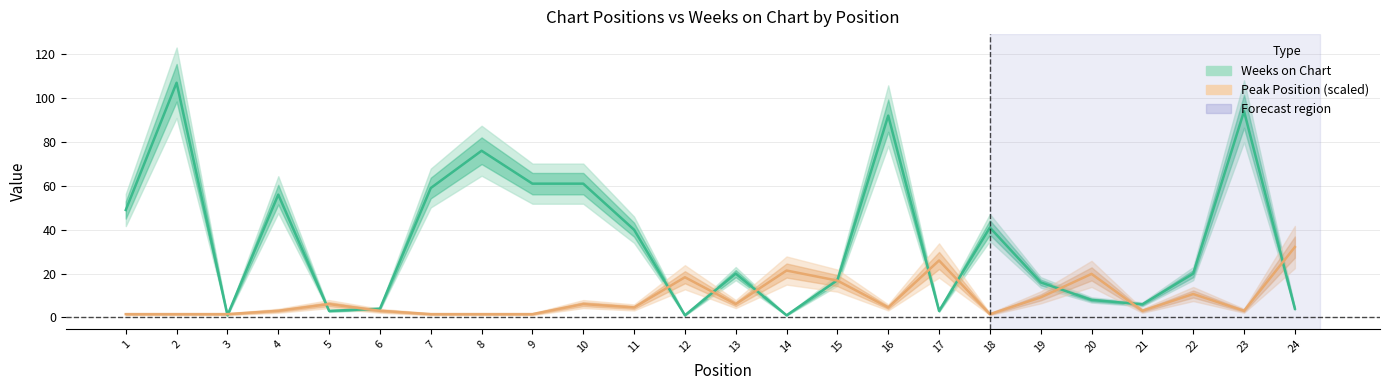

Which category has the lowest value across all series?

3